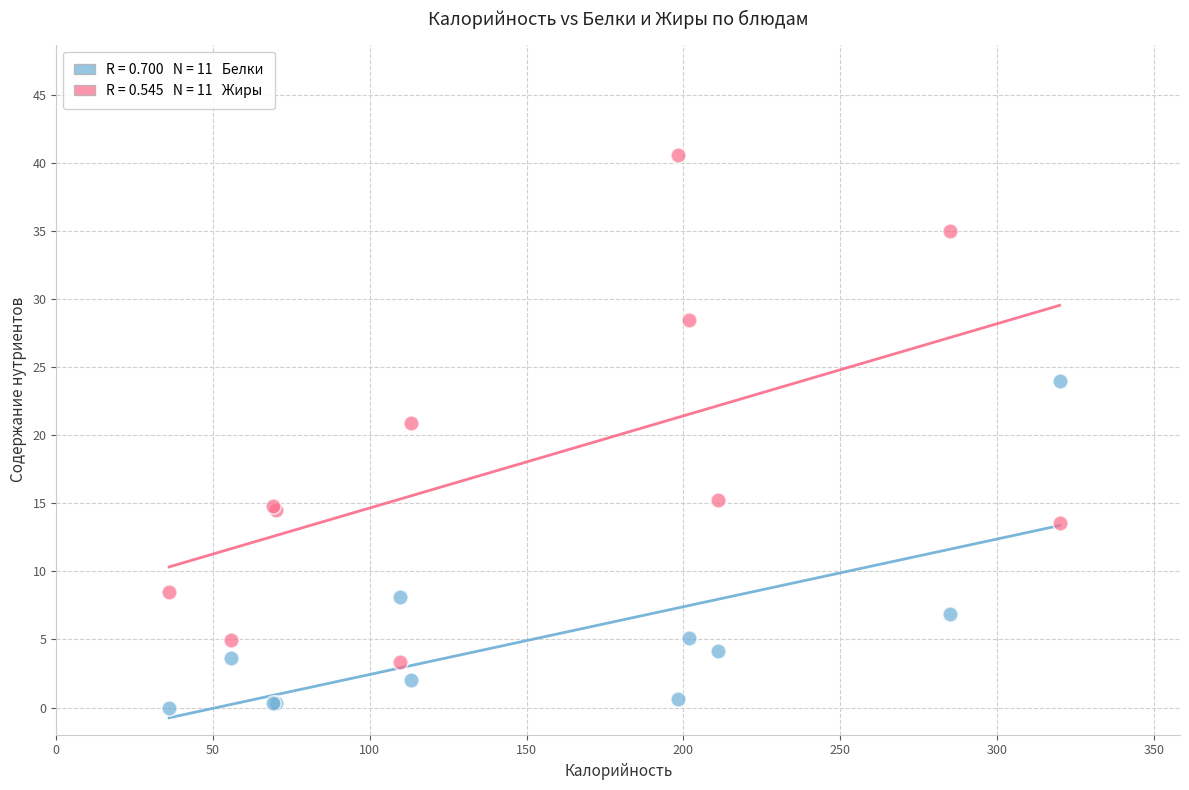

Across all series, what Y value is closest to 20?

20.9